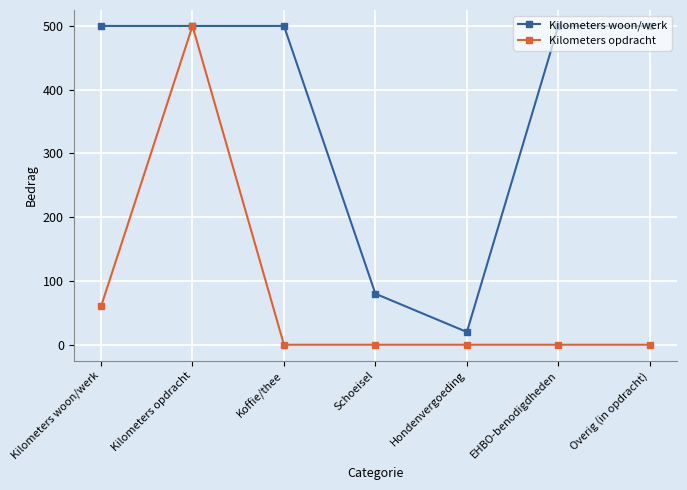

What is the highest value of the Kilometers woon/werk series?

500